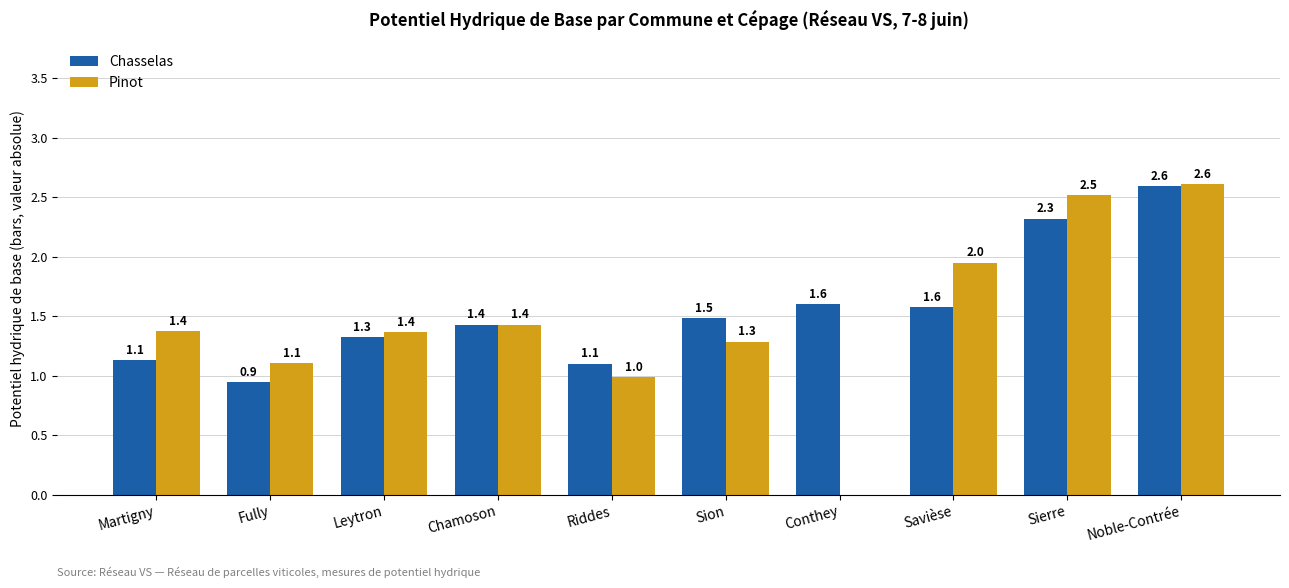

Which series changed the most between Martigny and Riddes?

Pinot